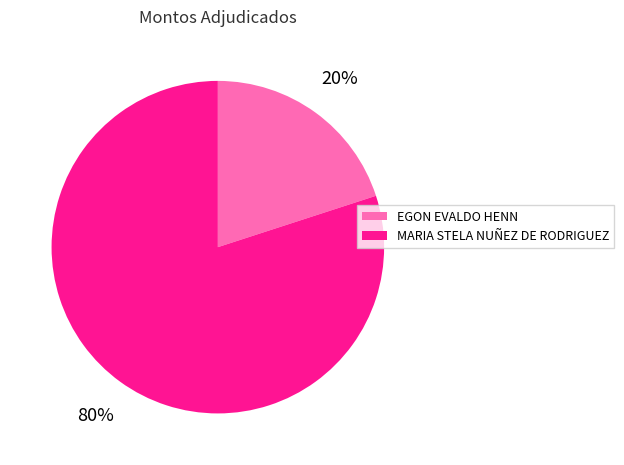

Which slice is the smallest?

EGON EVALDO HENN